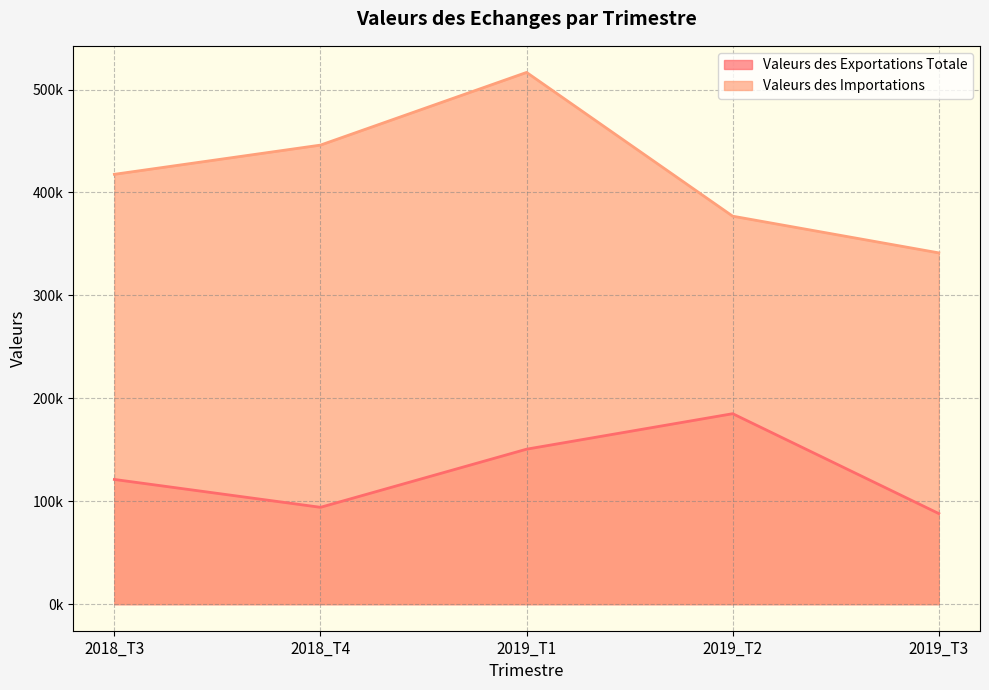

How many values in the Valeurs des Importations series exceed 417614?

3